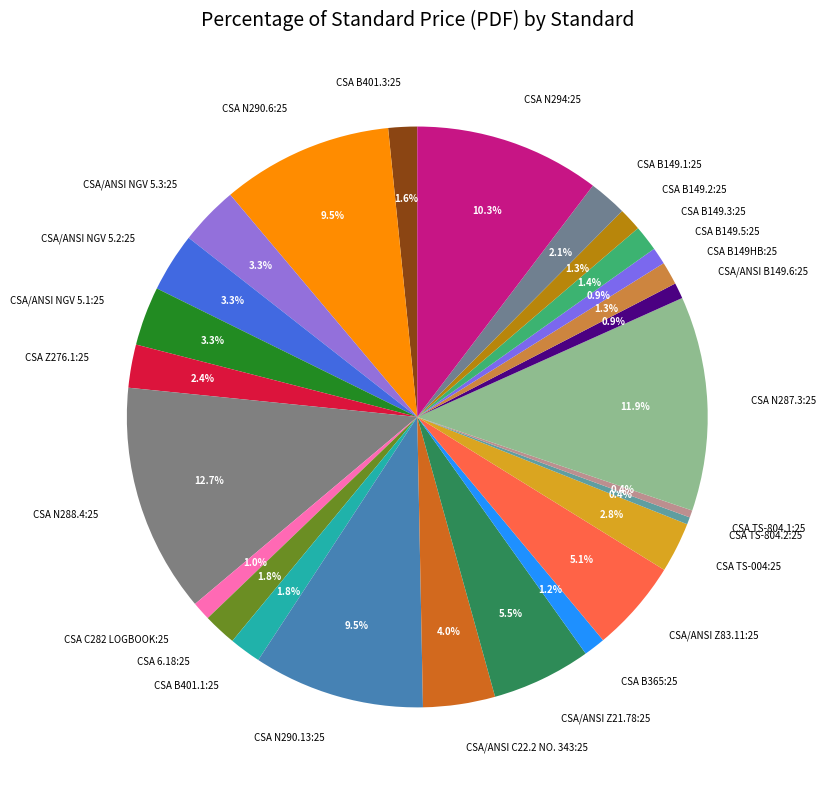

The CSA N287.3:25 slice represents 12% of the pie. True or false?

True